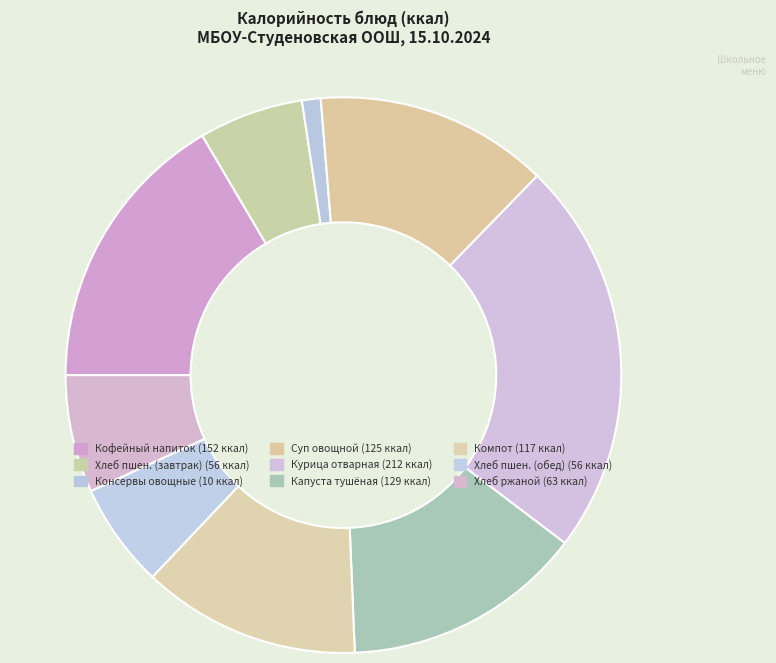

How many slices are in this pie chart?

9